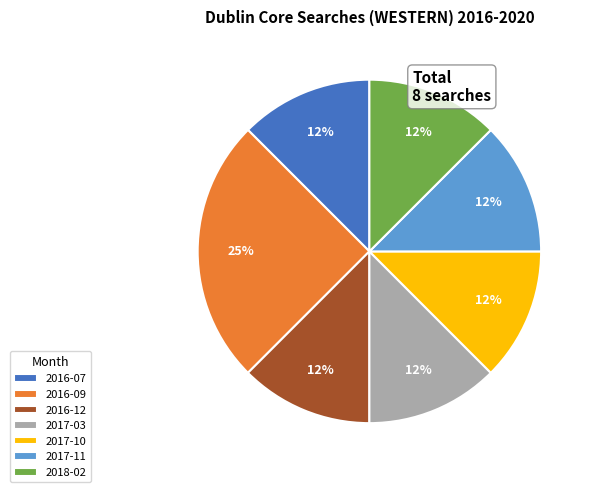

To the nearest percent, what is the average slice percentage?

14%